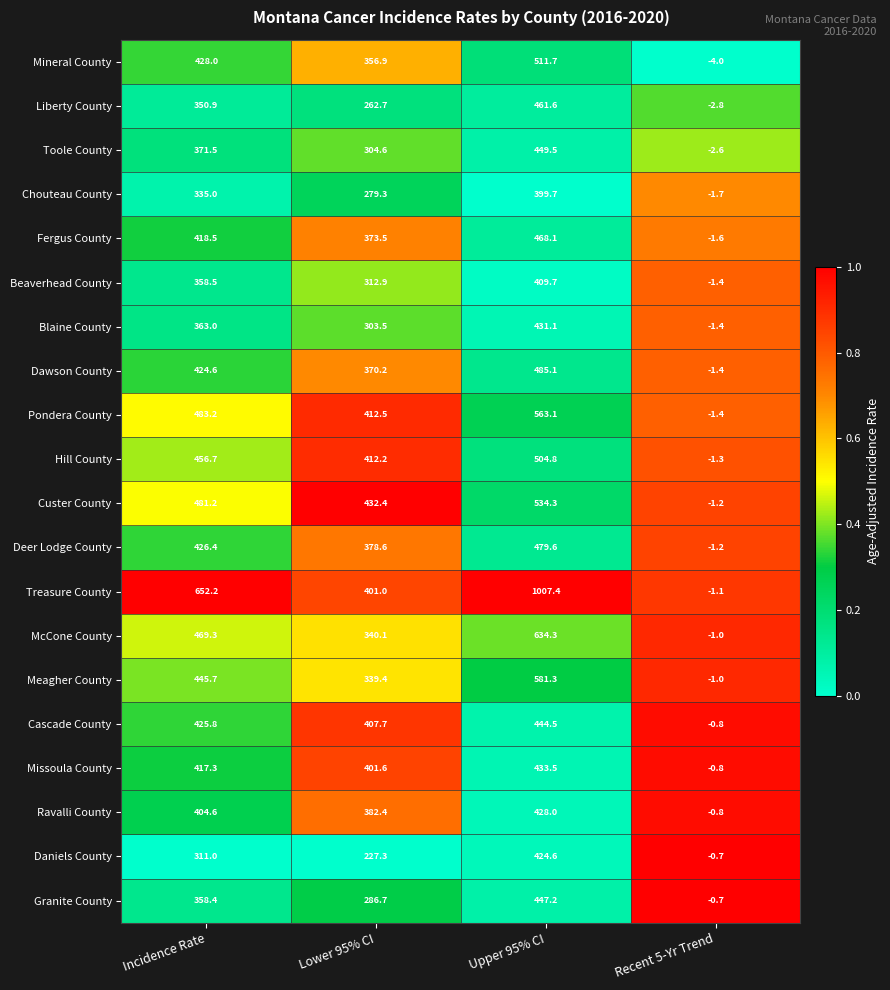

Is it true that Deer Lodge County equals -0.3 at Recent 5-Yr Trend?

False